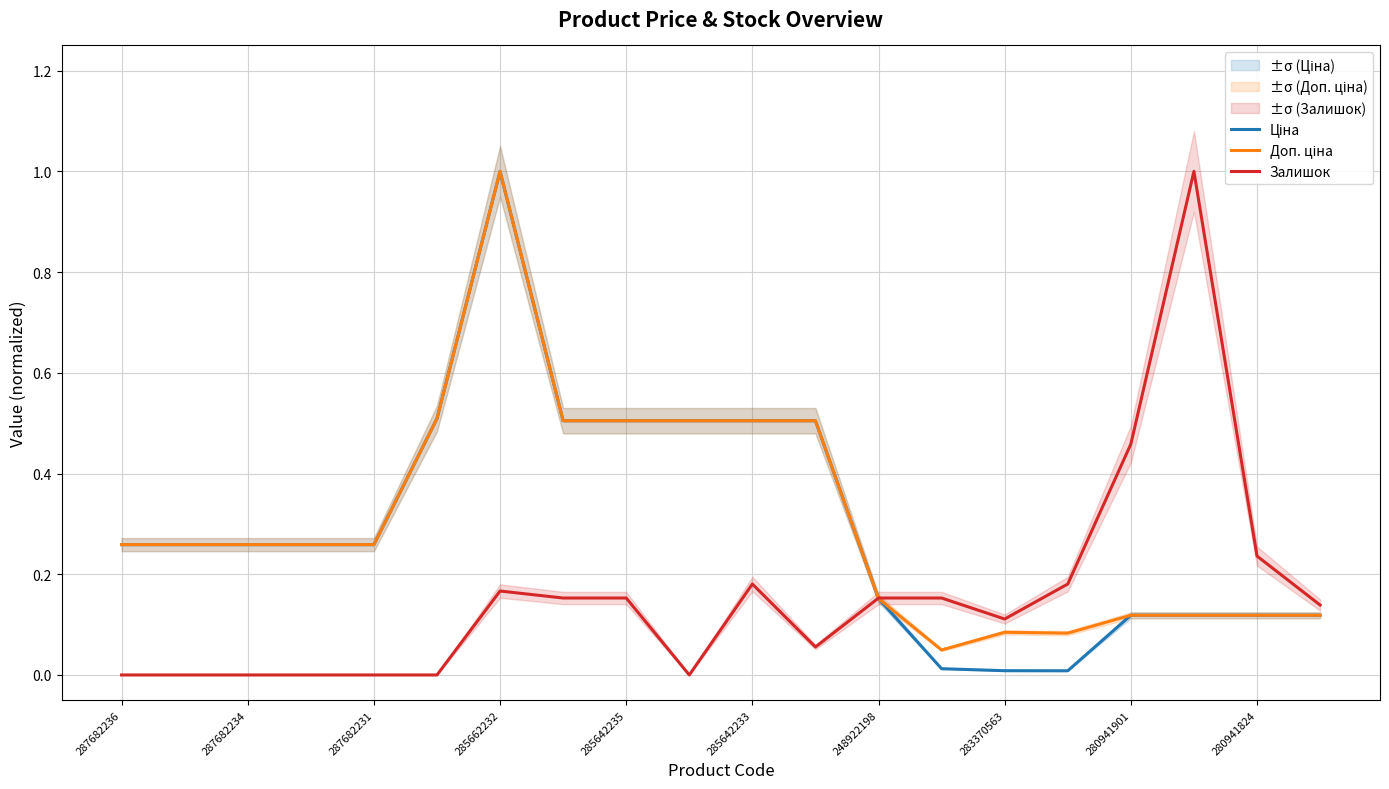

Which series changed the most between 12 and 15?

Ціна